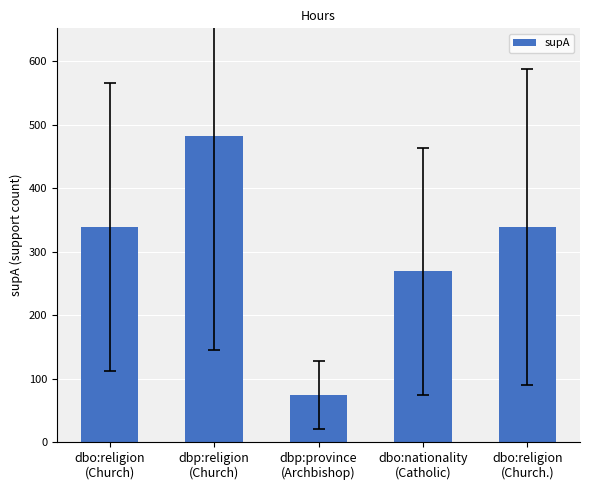

What is the greatest value displayed?

483